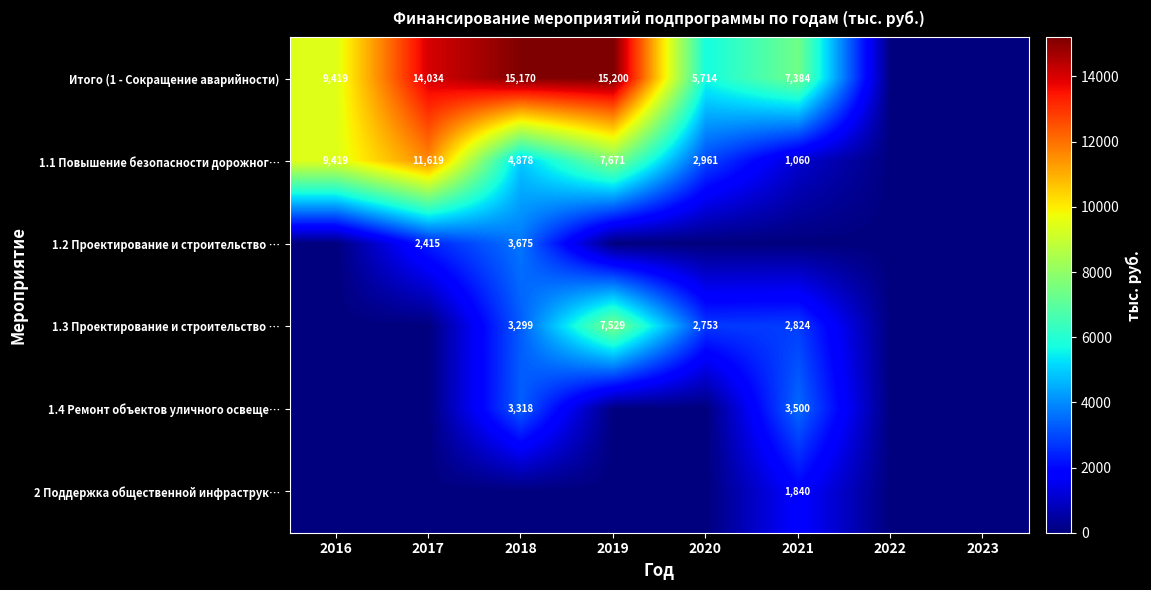

What is the difference between the Итого (1 - Сокращение аварийности) values at 2018 and 2017?

1136